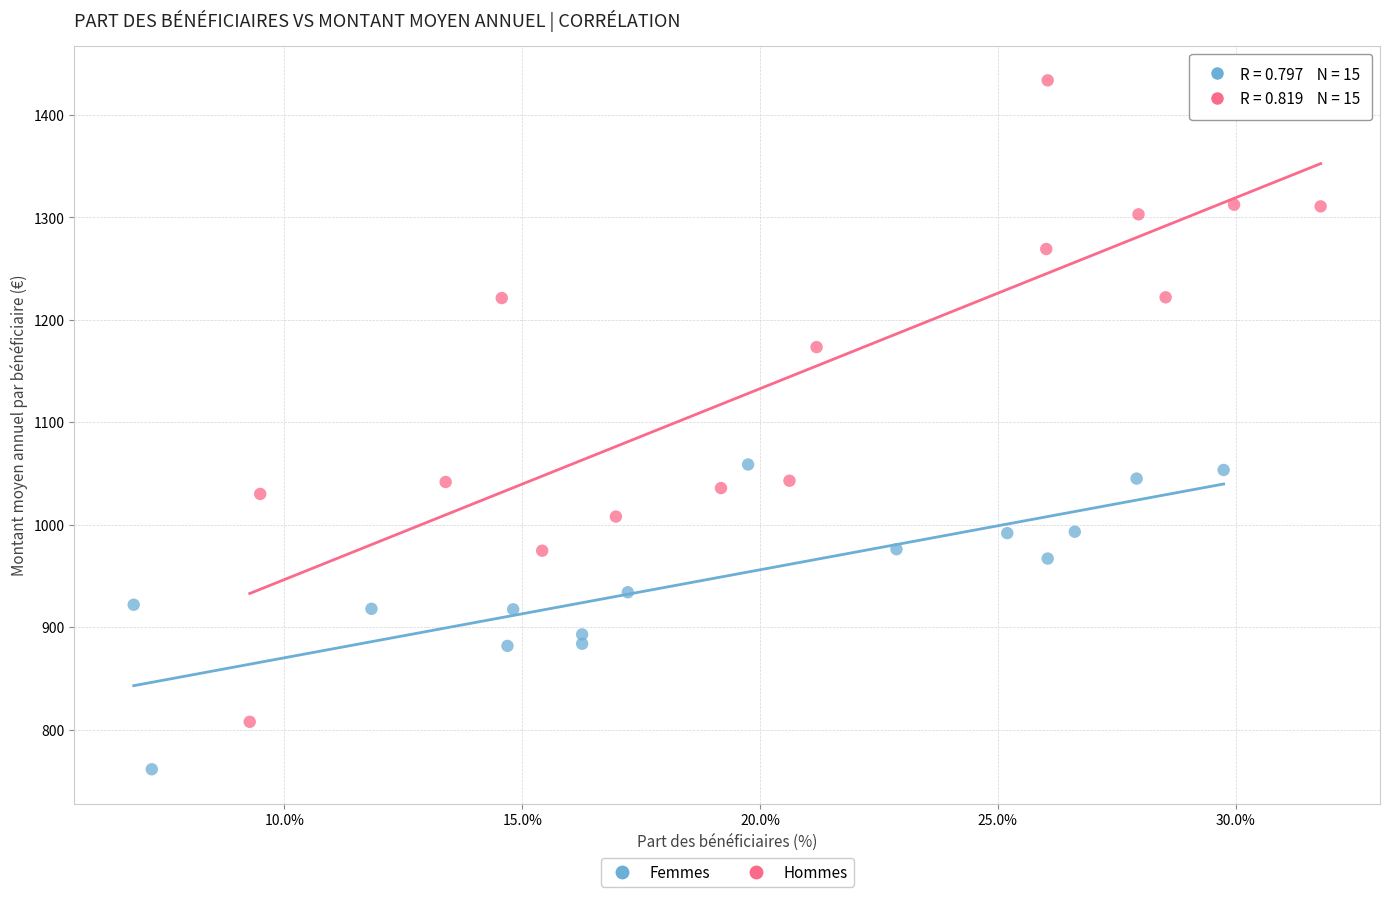

Which series reaches the maximum Y coordinate?

Hommes